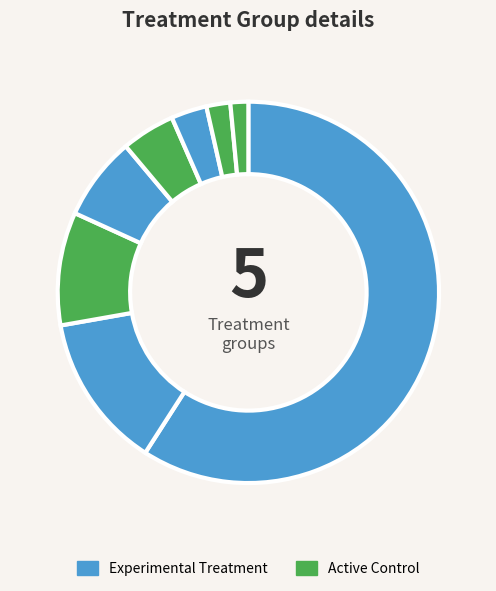

Count the number of slices in the pie.

8